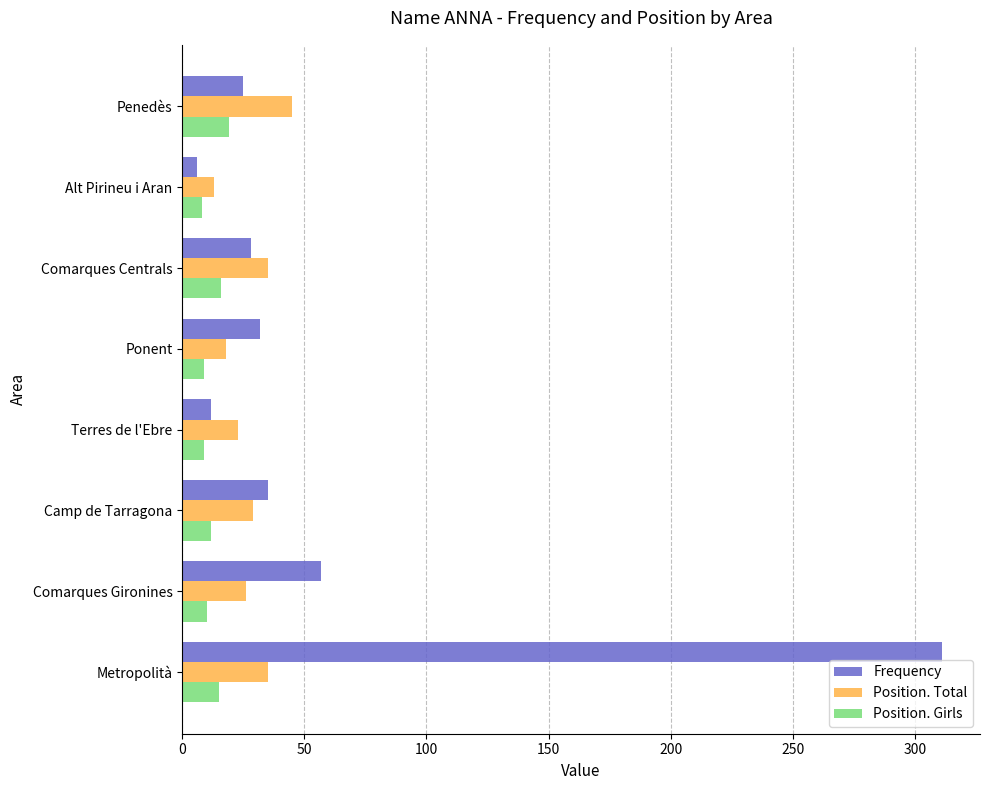

Rank the series by their average value, from lowest to highest.

Position. Girls, Position. Total, Frequency